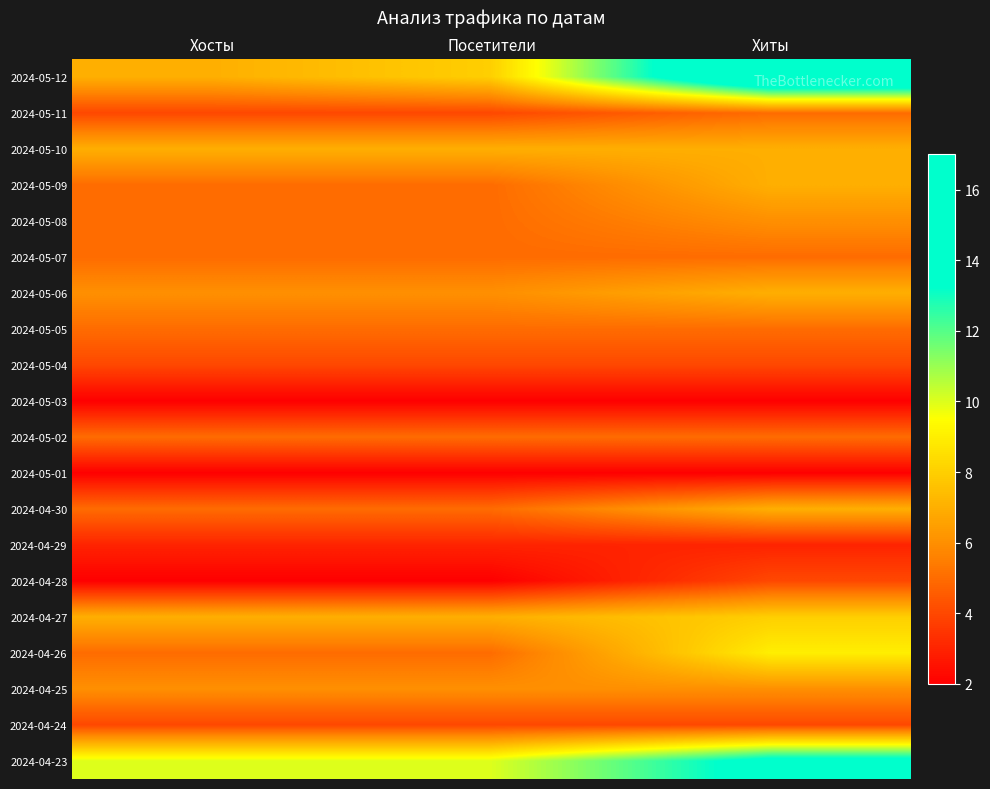

Between Хиты and Посетители, which is larger?

Хиты